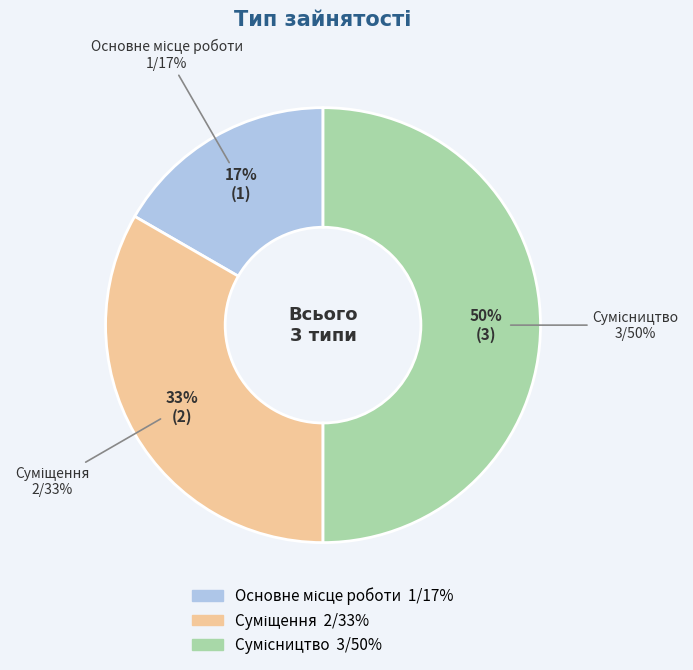

Is it true that Сумісництво is 50% of the pie?

True